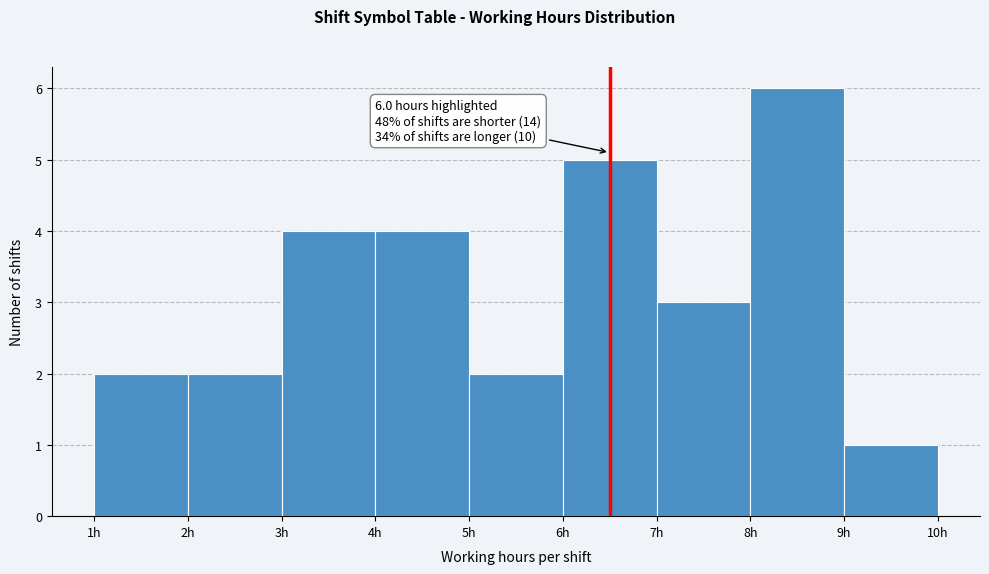

Reading left to right, extract all data points from this chart.

2	2	4	4	2	5	3	6	1